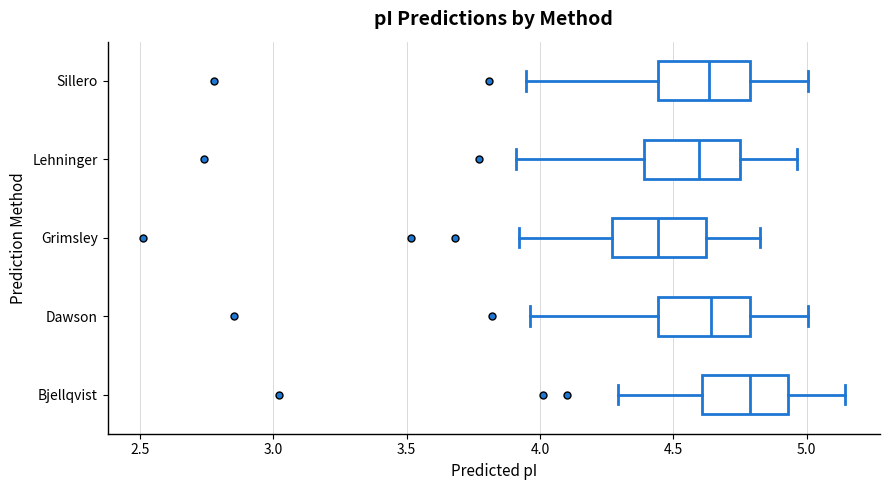

Where is the left edge of the box for Sillero on the x-axis? The values are not printed on the chart, so give them approximately, as read against the axis.

4.45